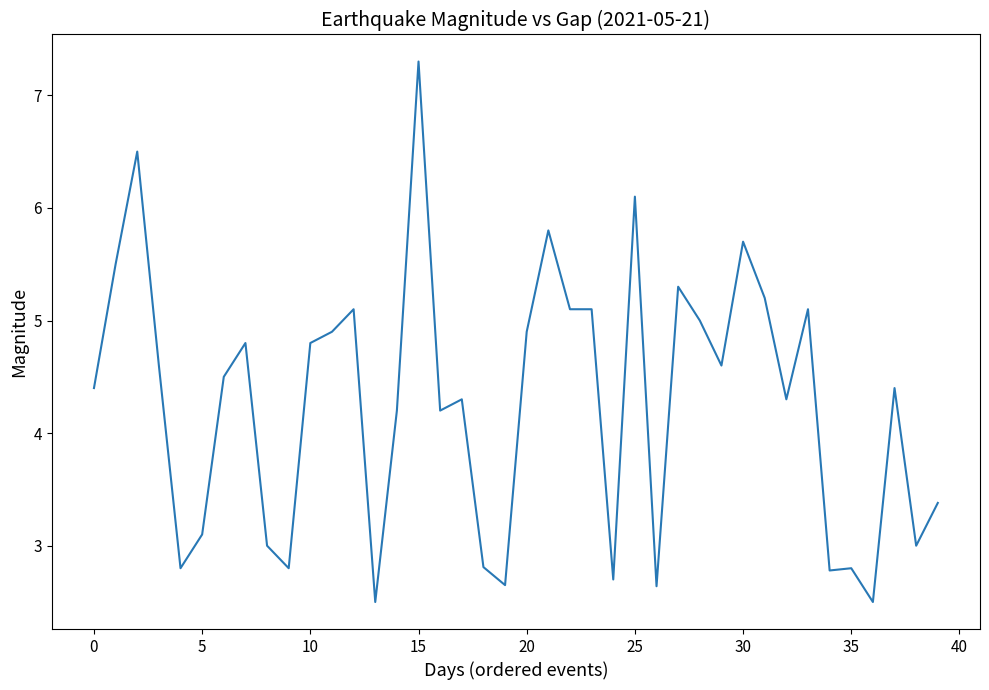

What is the smallest value displayed?

2.5